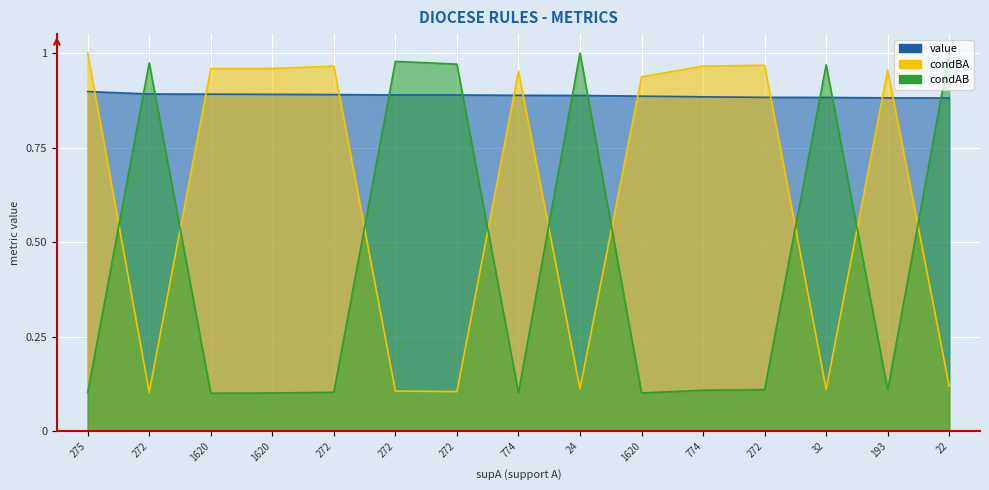

Where is value nearest to the value 0?

22